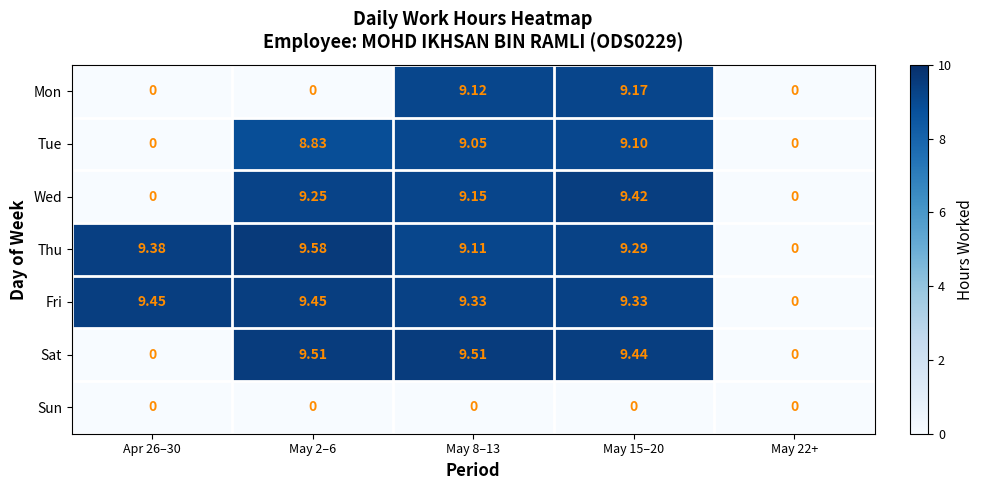

Which series has the largest range (max minus min)?

Thu